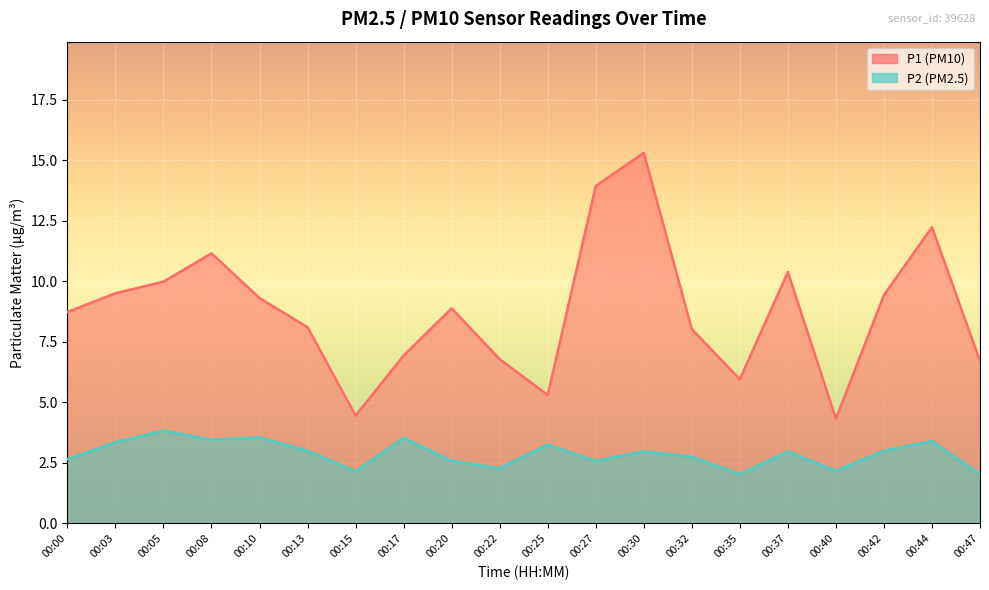

Reading left to right, what are all the values shown in this chart?

P1: 00:00=8.7	00:03=9.5	00:05=10.0	00:08=11.2	00:10=9.3	00:13=8.1	00:15=4.5	00:17=6.9	00:20=8.9	00:22=6.8	00:25=5.3	00:27=13.9	00:30=15.3	00:32=8.0	00:35=6.0	00:37=10.4	00:40=4.3	00:42=9.4	00:44=12.2	00:47=6.7
P2: 00:00=2.6	00:03=3.4	00:05=3.8	00:08=3.5	00:10=3.5	00:13=3.0	00:15=2.1	00:17=3.5	00:20=2.6	00:22=2.3	00:25=3.2	00:27=2.6	00:30=3.0	00:32=2.8	00:35=2.0	00:37=3.0	00:40=2.2	00:42=3.0	00:44=3.4	00:47=2.0